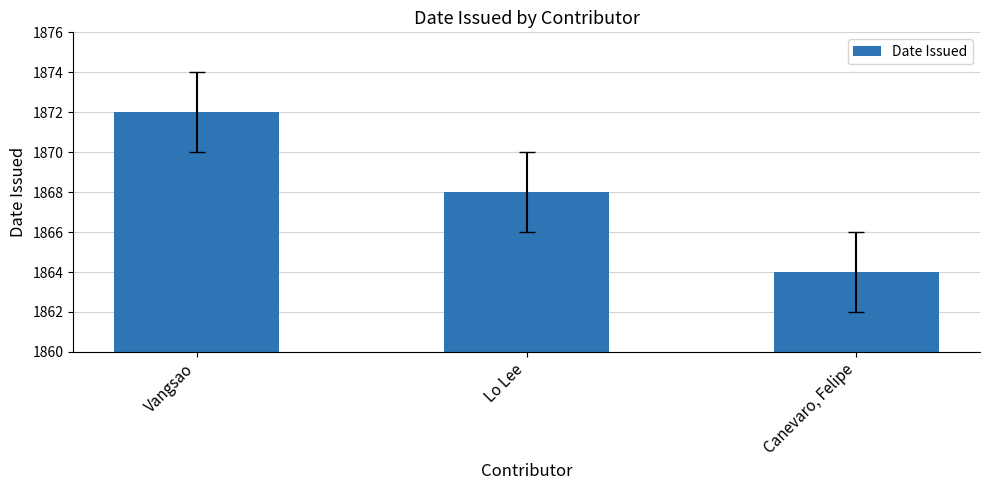

The value at Canevaro, Felipe is 1864. True or false?

True